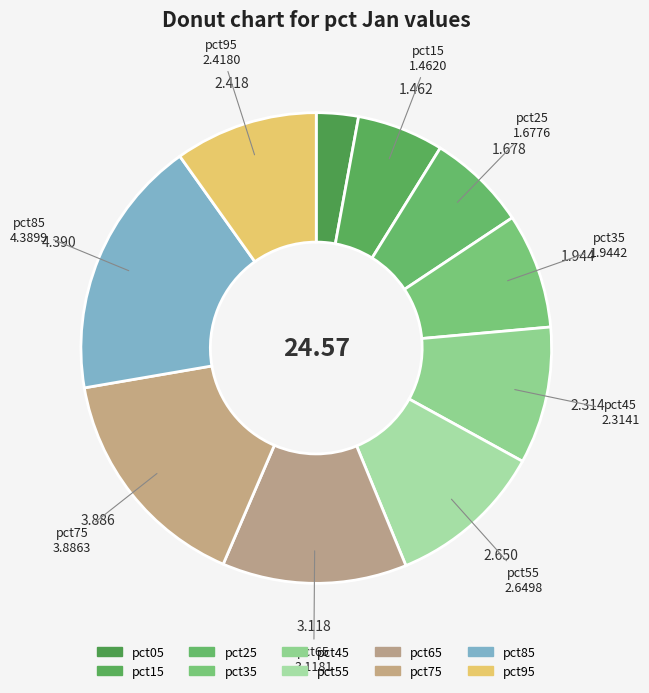

Count the number of slices in the pie.

10